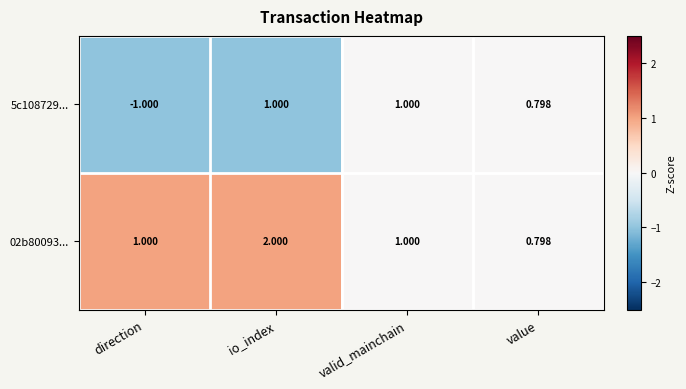

Is the value of 02b80093... at valid_mainchain greater than the value of 5c108729... at value?

Yes